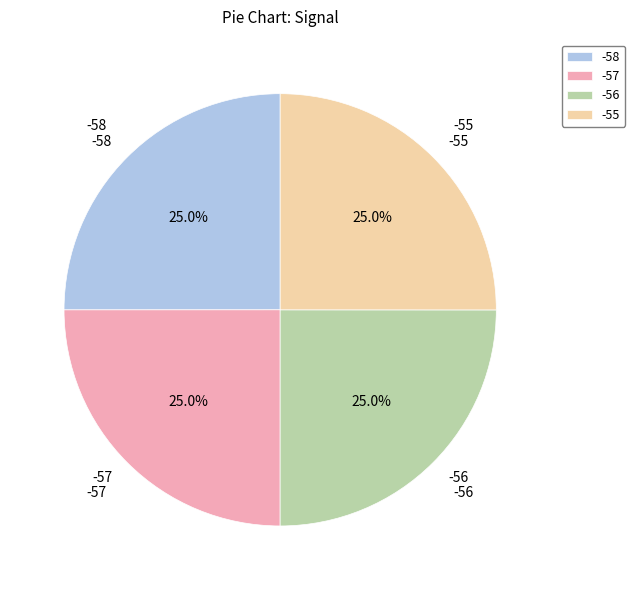

Is it true that -58 is 1% of the pie?

False